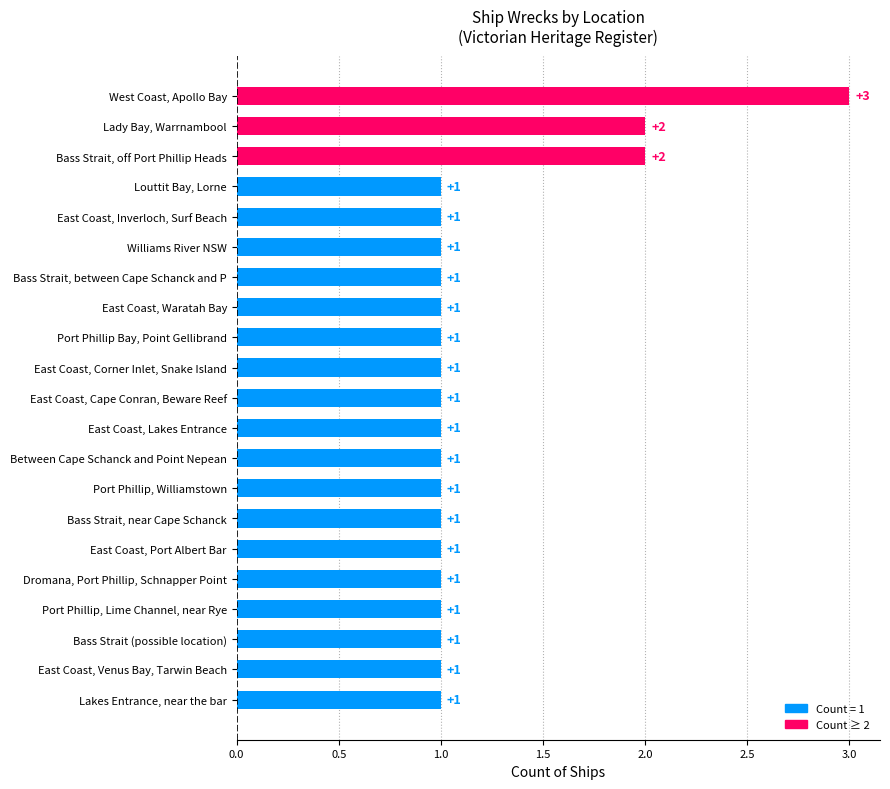

How many values are between 1 and 2?

20